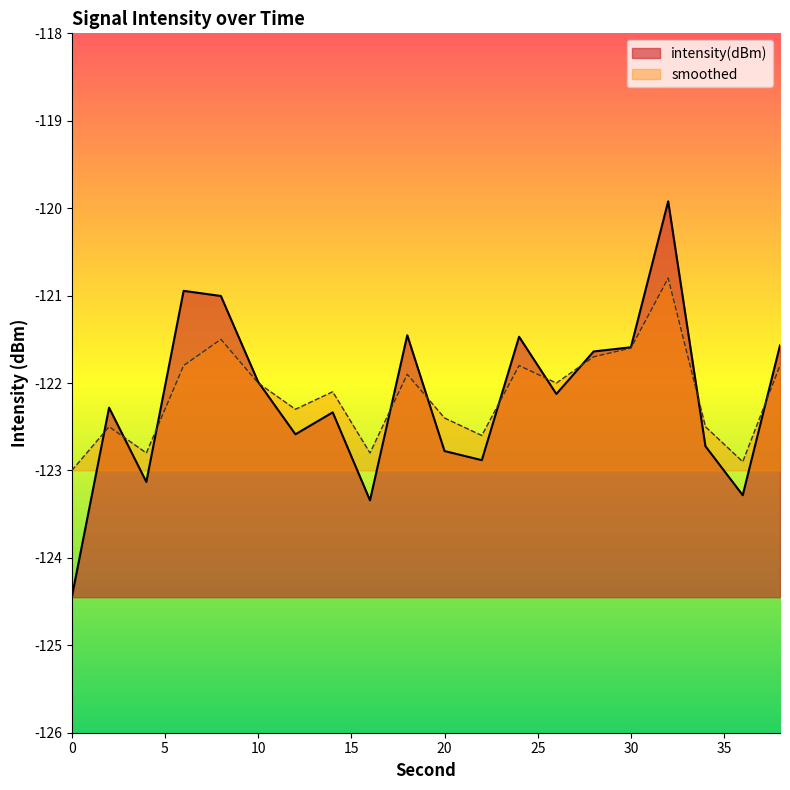

Does the chart have visible grid lines?

No